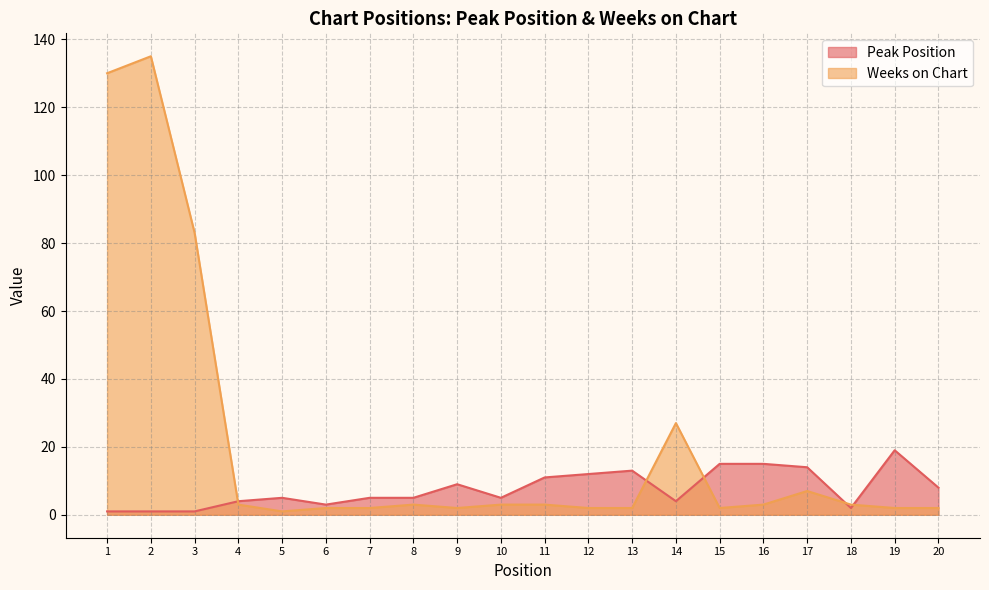

Rank the series by their maximum value, from highest to lowest.

Weeks on Chart, Peak Position